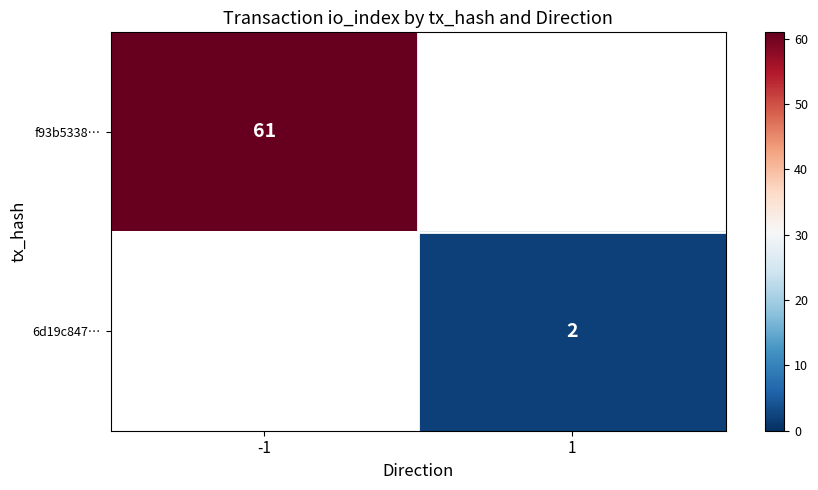

Count the number of data series in this chart.

2